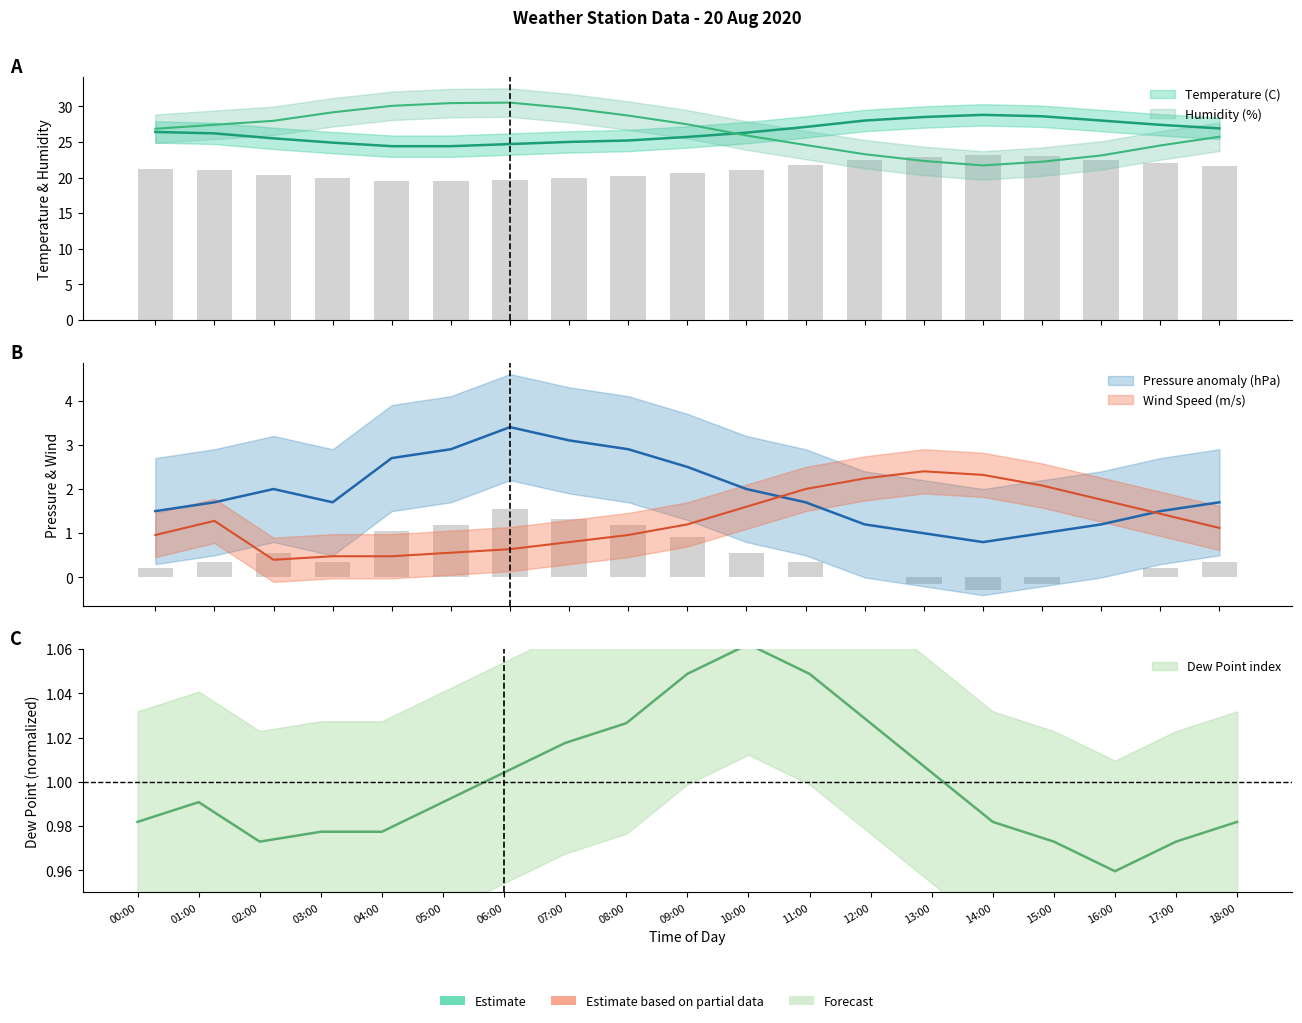

What position from the left is 12:00?

13